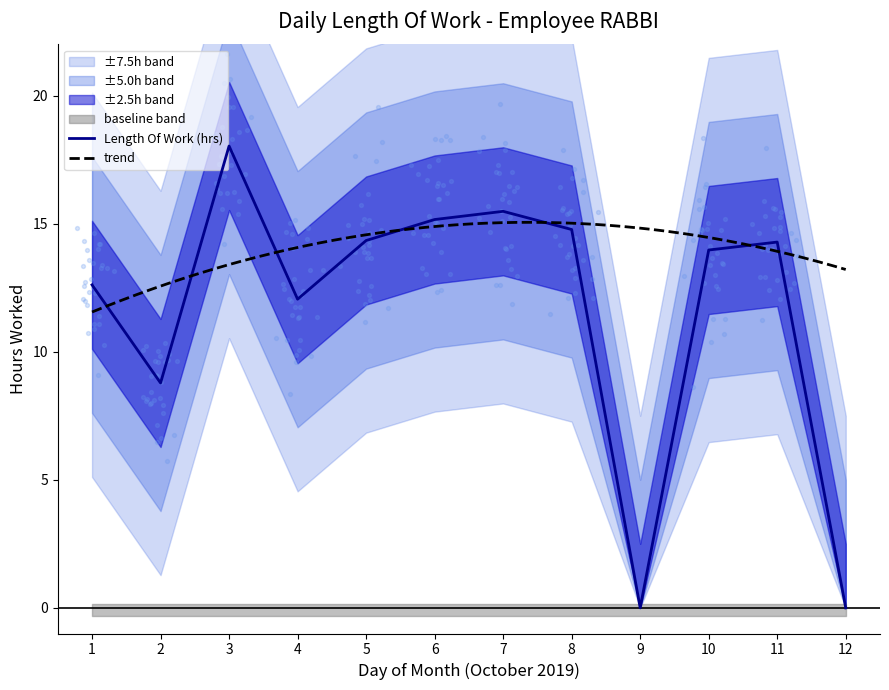

Which has a higher value, 5 or 7?

7